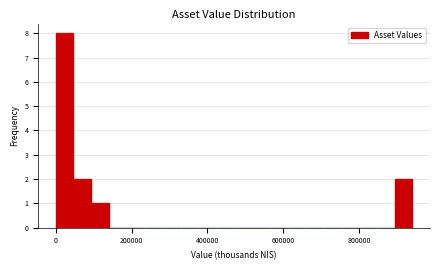

Around what value on the x-axis is the tallest bar? Give the approximate position of its centre, as read against the axis.

20000